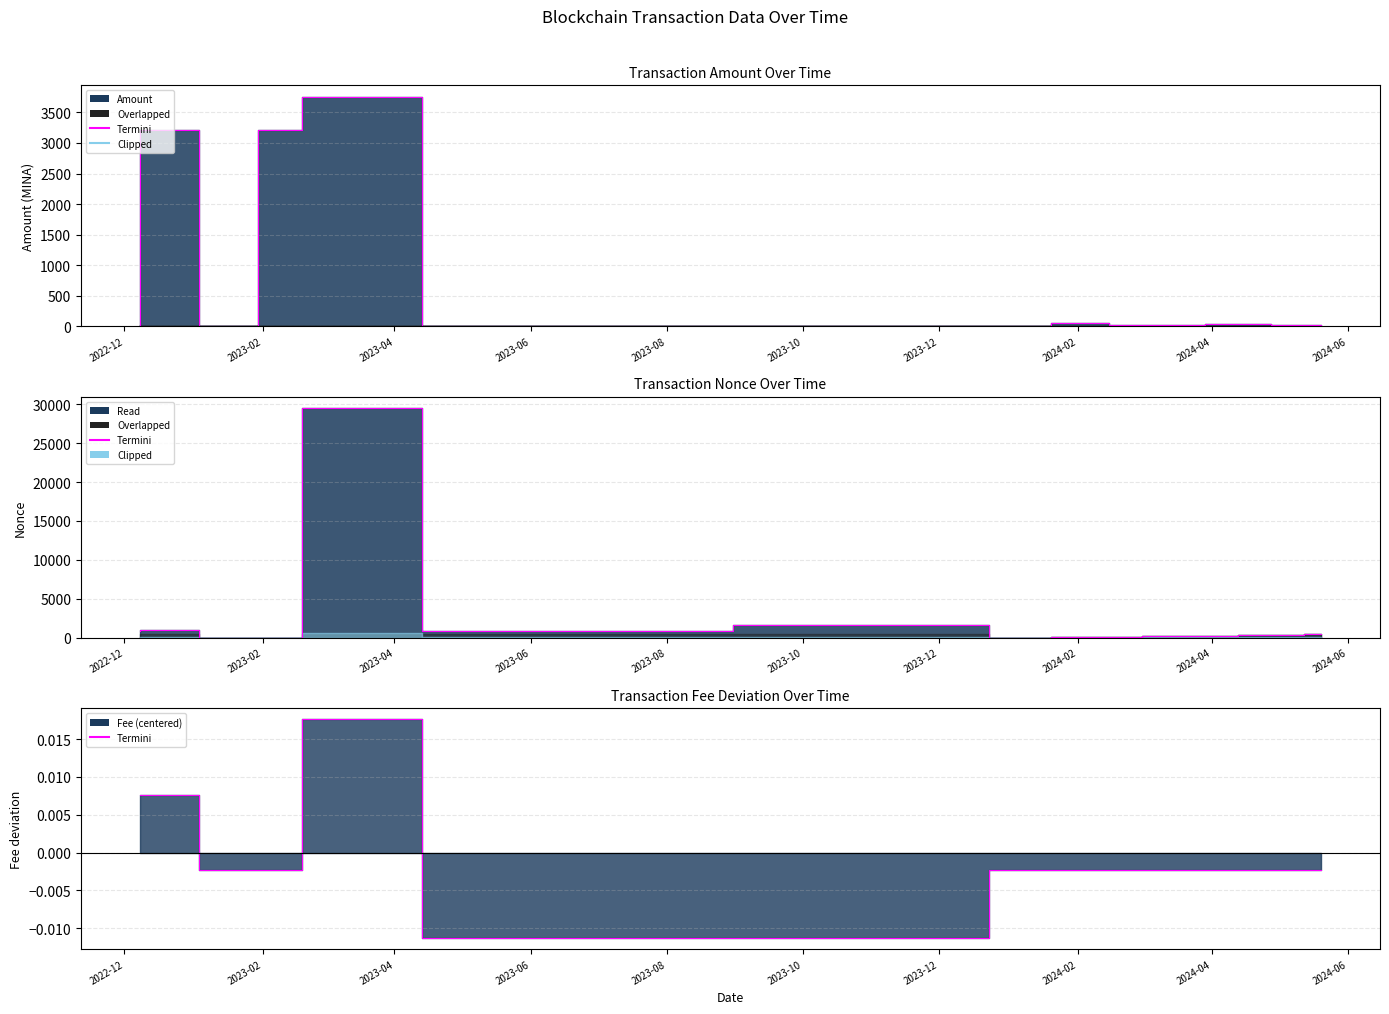

True or false: Termini has more than 1 interior local peaks.

True